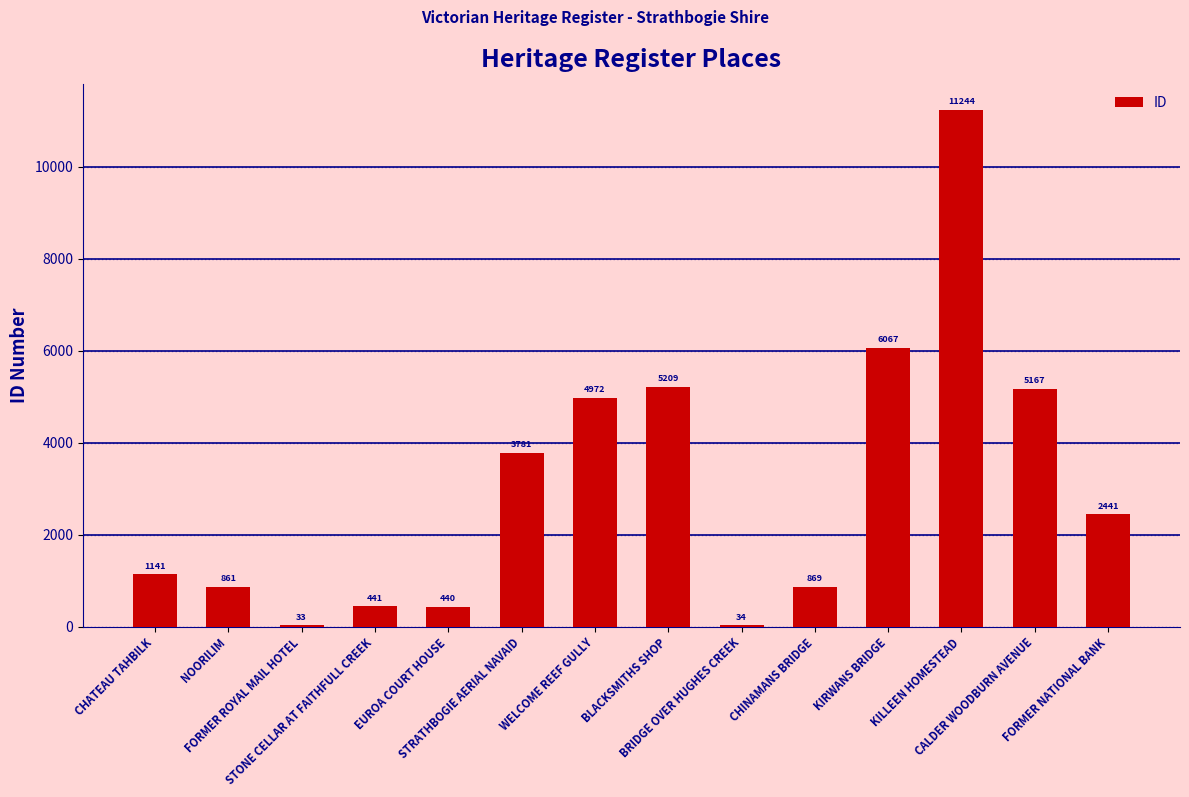

True or false: the data shows 1525 at CHINAMANS BRIDGE.

False